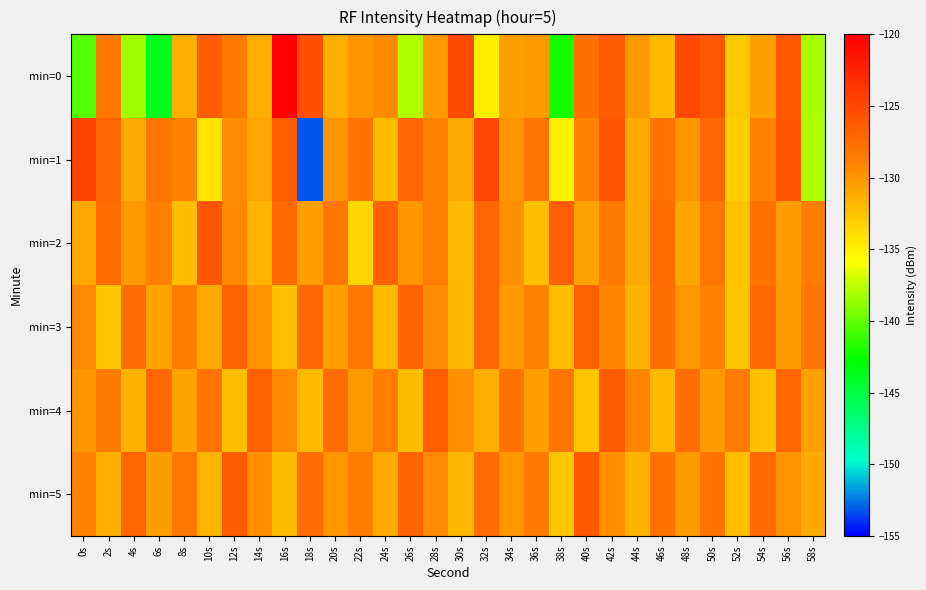

At which category is the sum across all series the highest?

42s